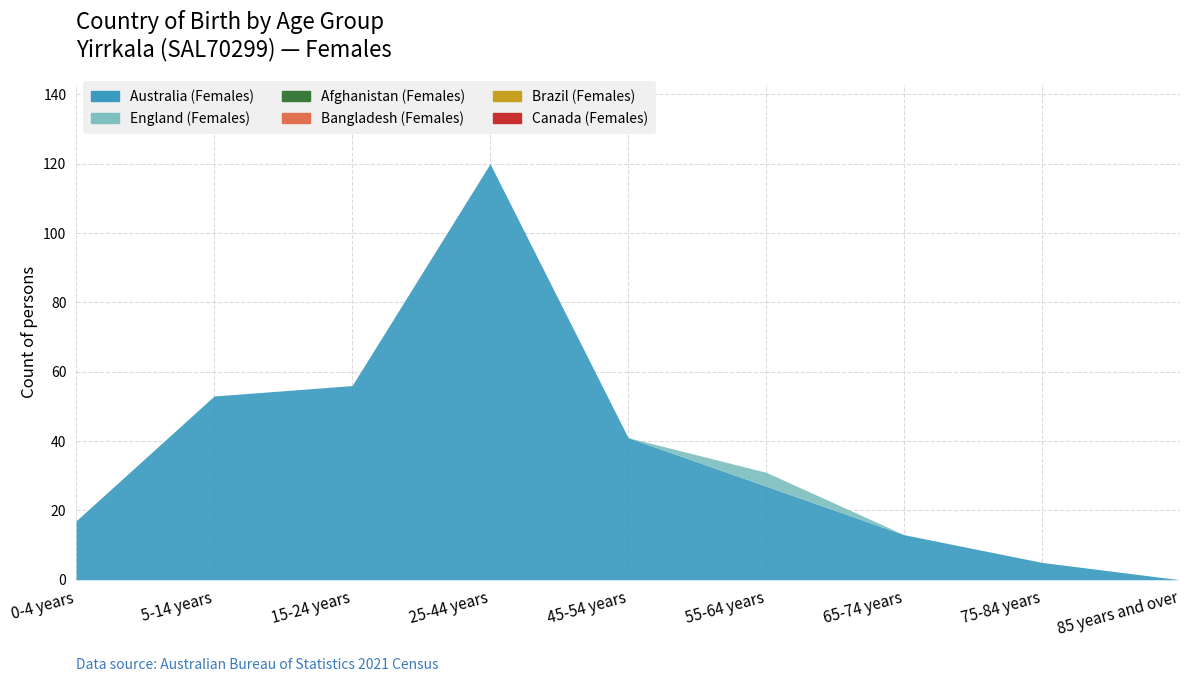

True or false: England (Females) and Australia (Females) intersect in this chart.

False